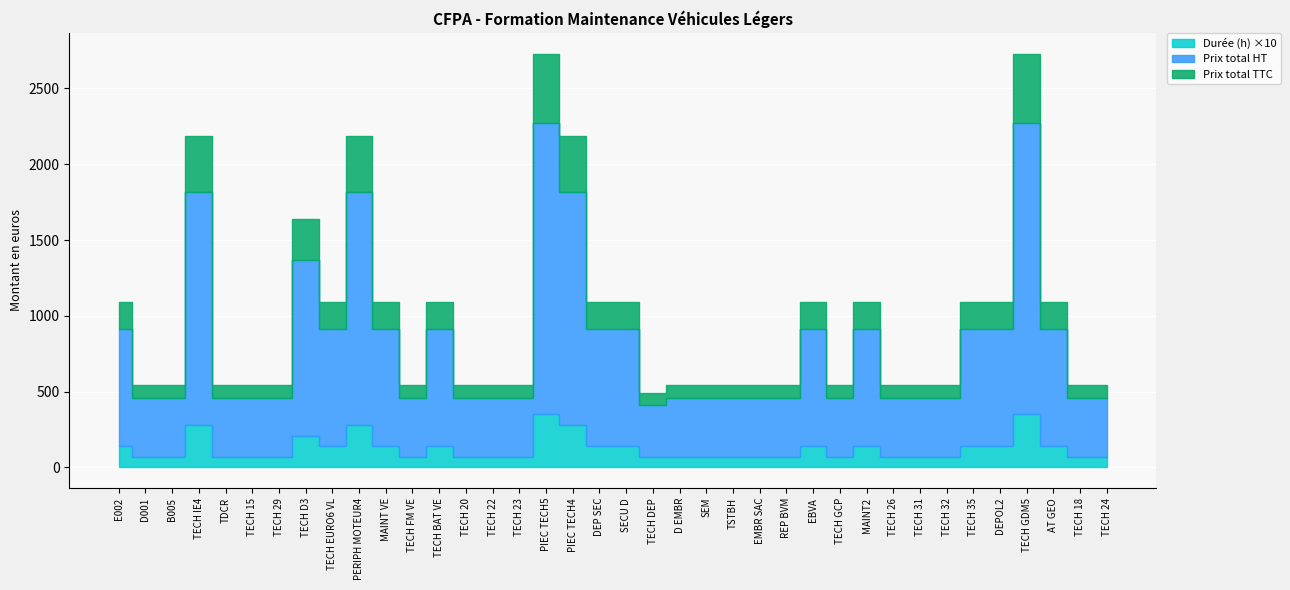

What is the maximum value for Durée (h)?

35.0